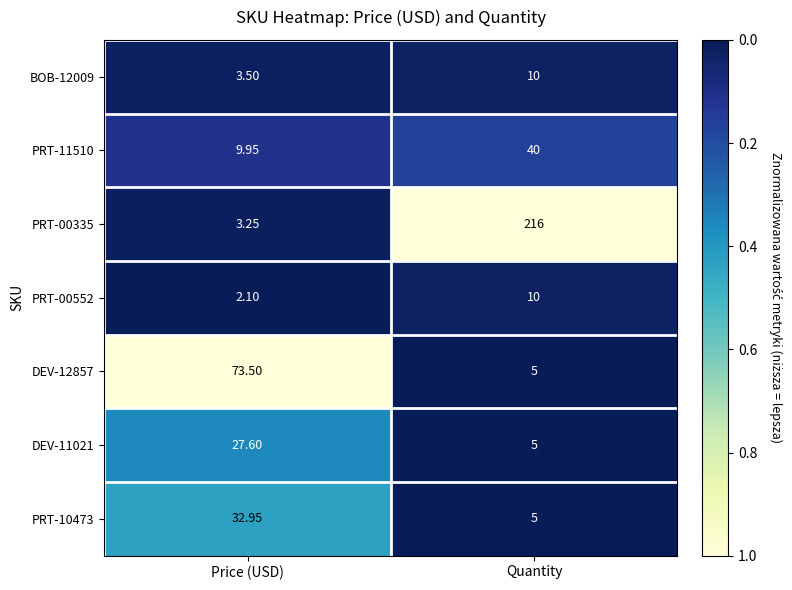

At which category is the sum across all series the highest?

Quantity